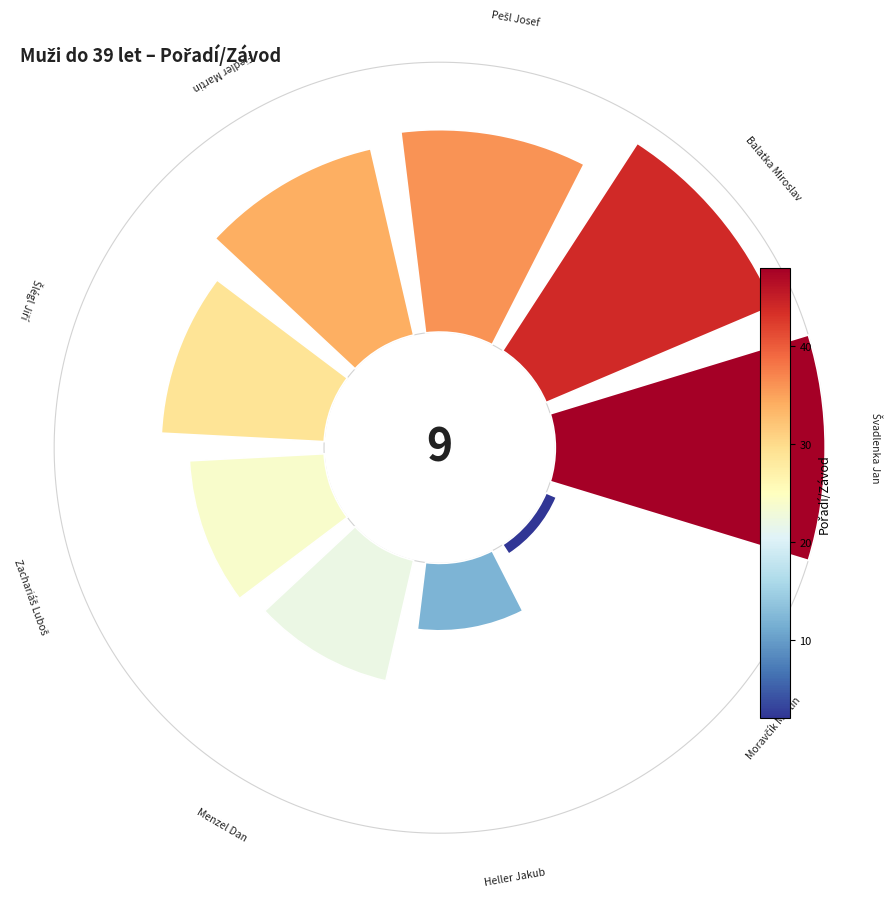

Is there any slice that represents more than half of the pie?

No